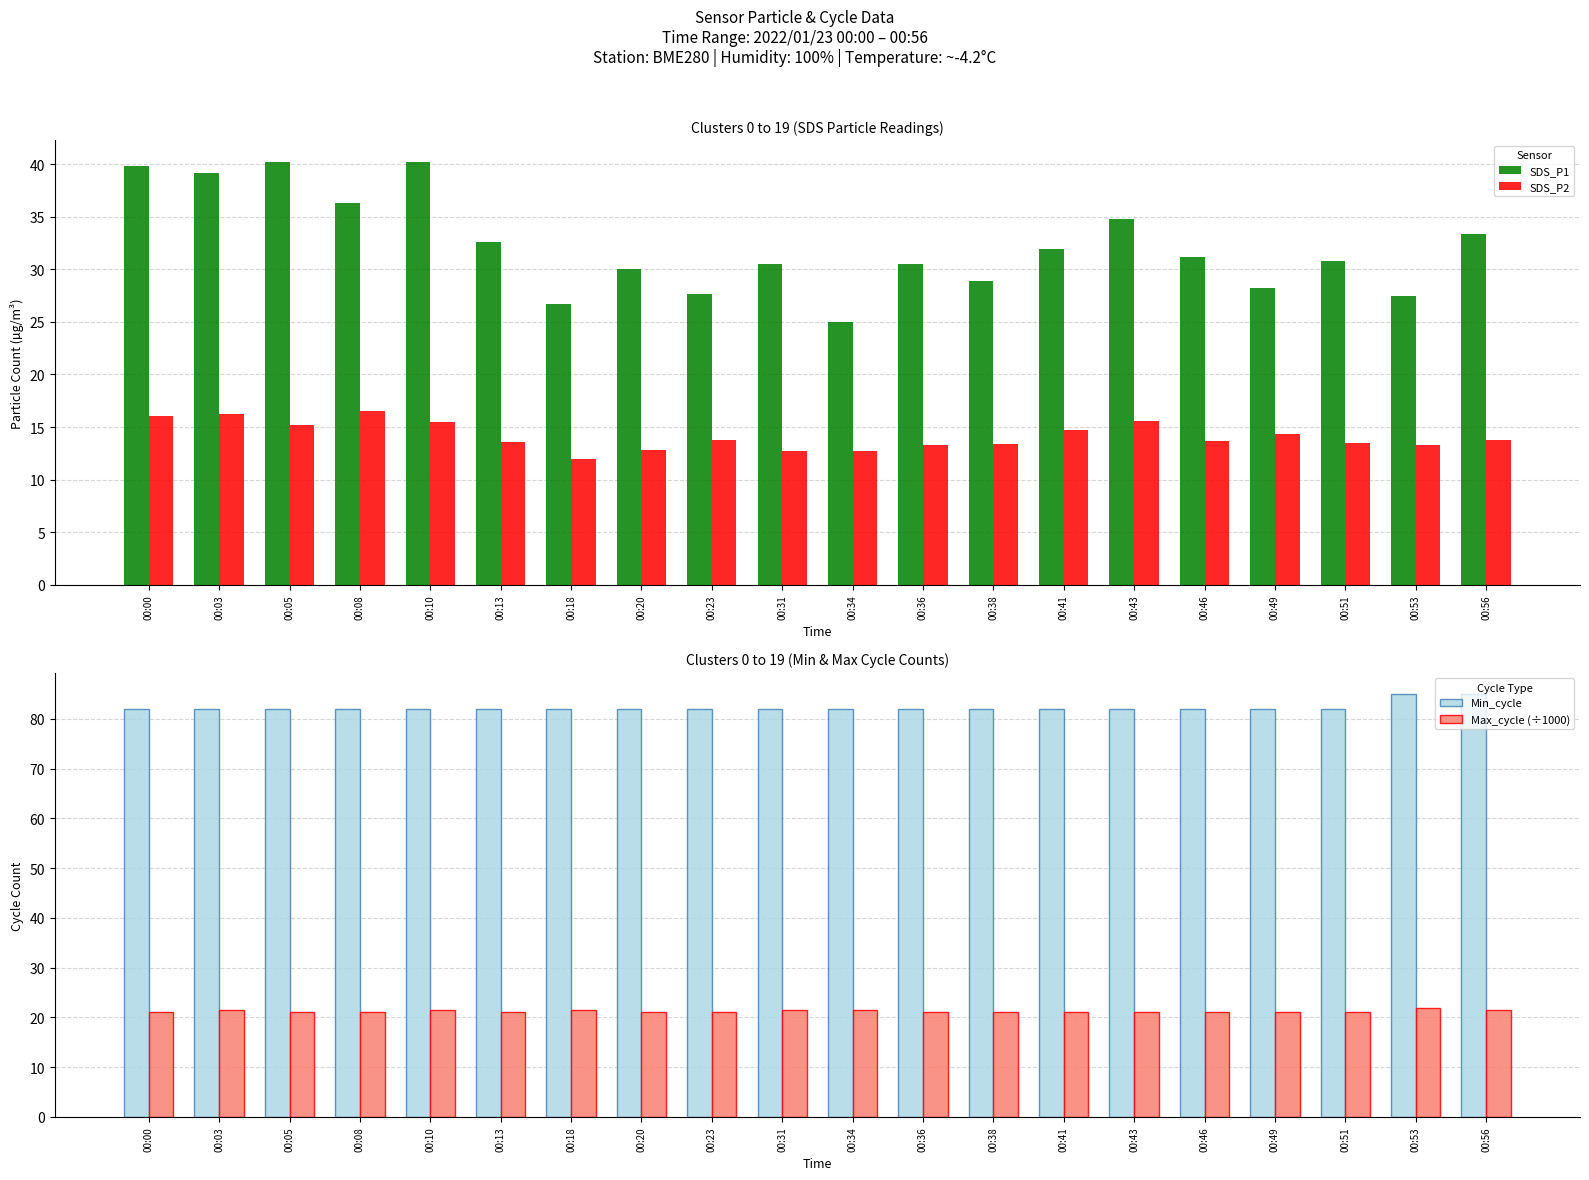

What is the average value of the SDS_P2 series?

14.1